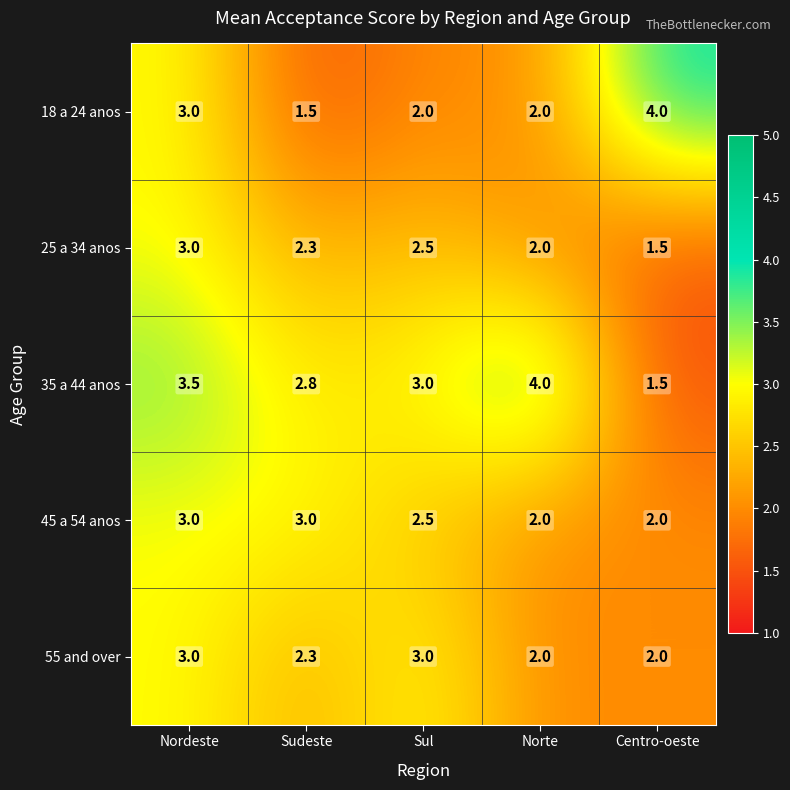

What is the difference between the second highest and second lowest values in the 18 a 24 anos series?

1.0